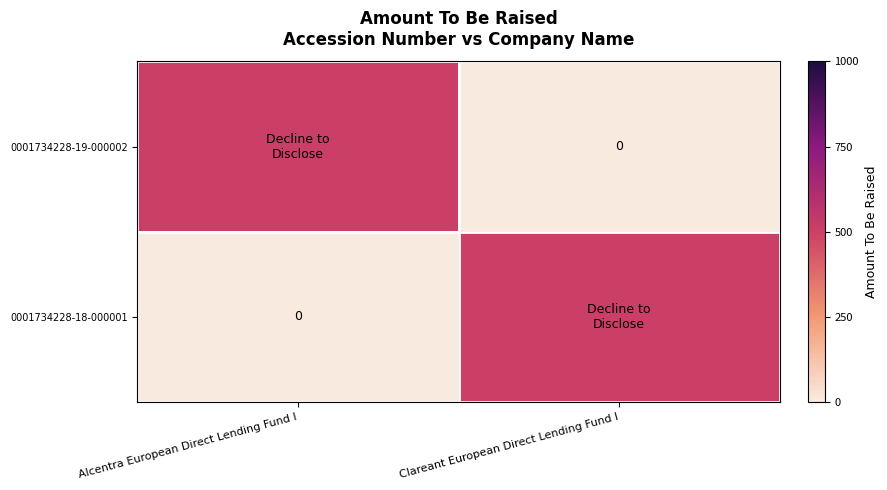

What is the average value of the 0001734228-18-000001 series?

250